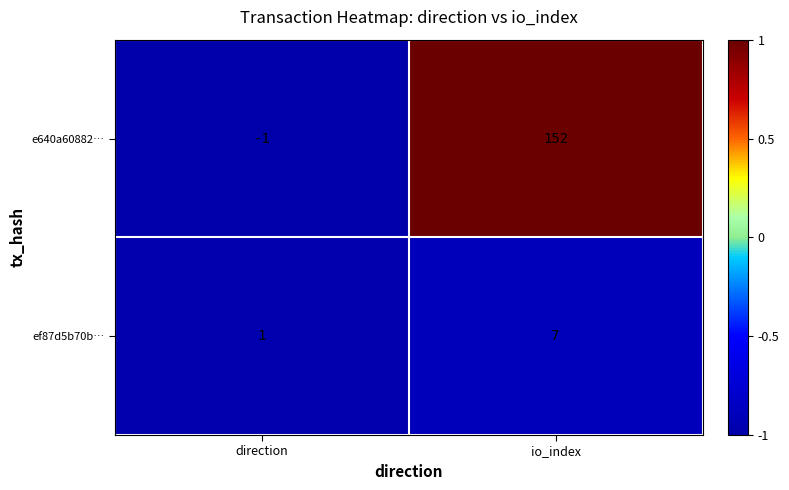

What is the average value of the ef87d5b70b… series?

4